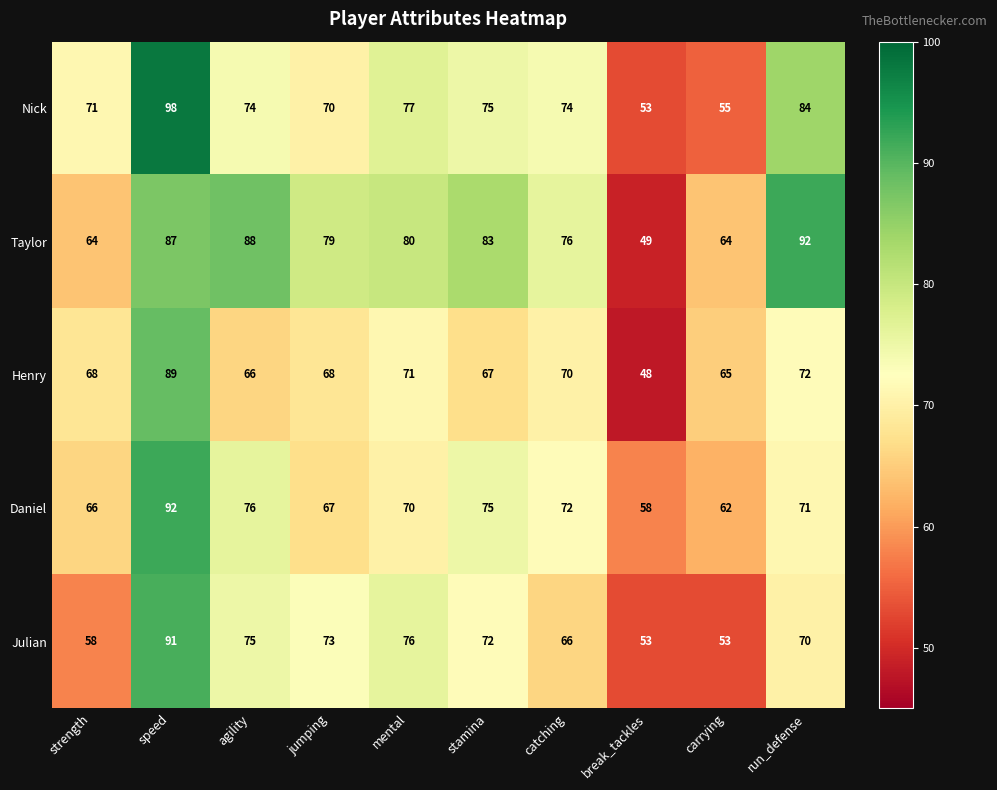

Read the Julian value at jumping, to the nearest 5.

75